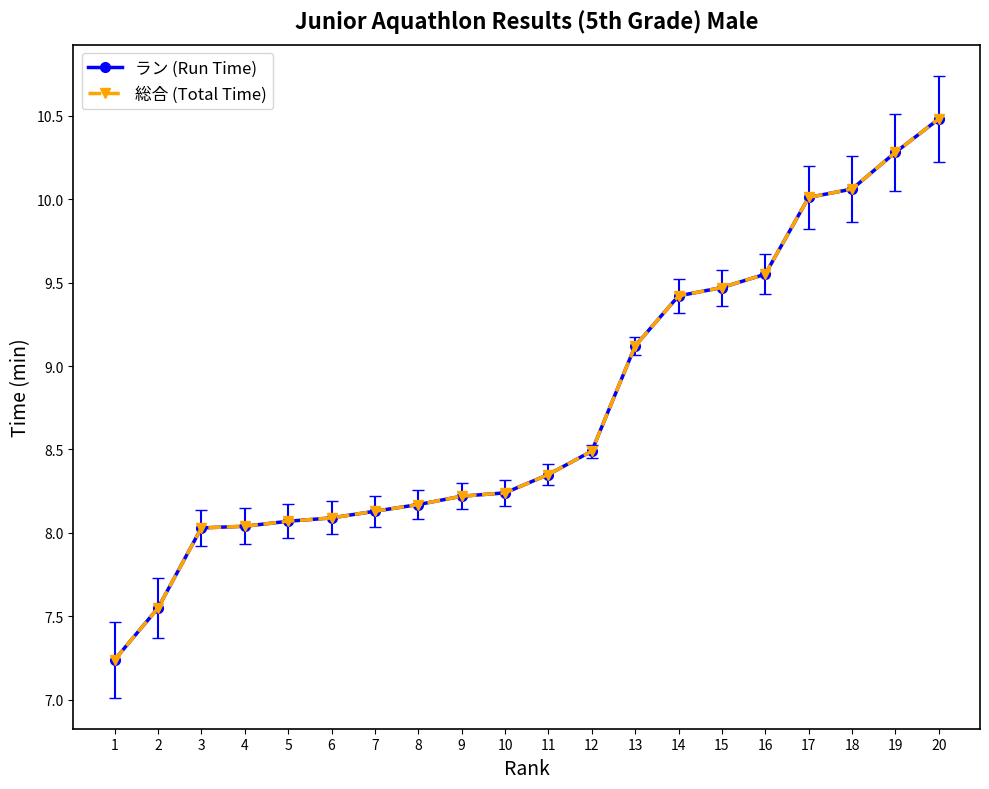

True or false: 総合 (Total Time) has more than 0 interior local peaks.

False